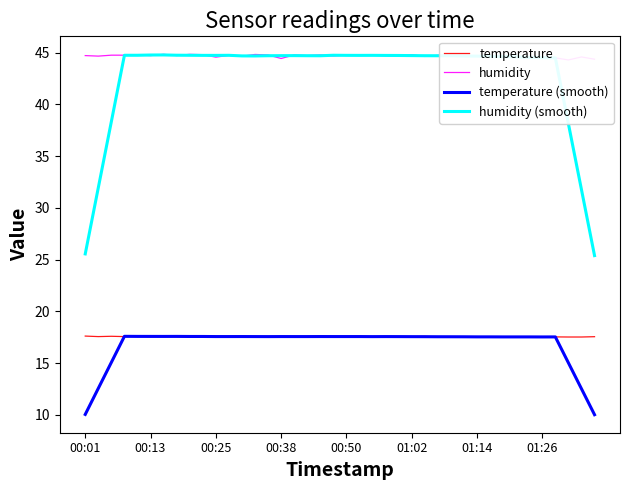

What is the minimum value for temperature?

17.5